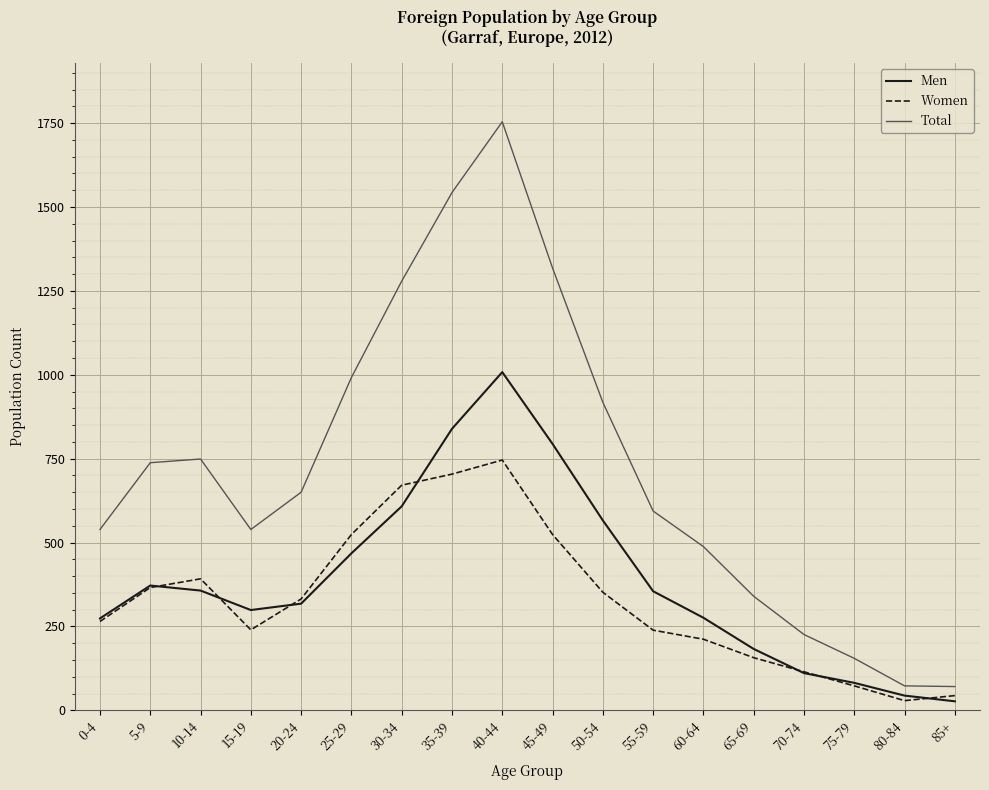

Is it true that Men equals 566 at 50-54?

True